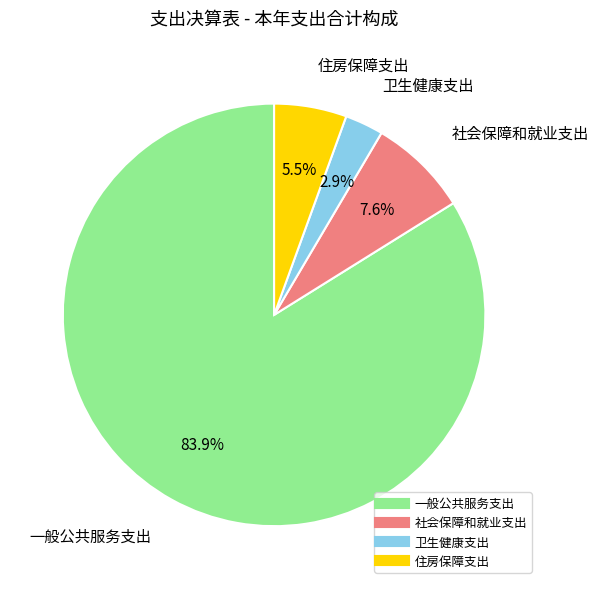

How many segments does this pie chart have?

4